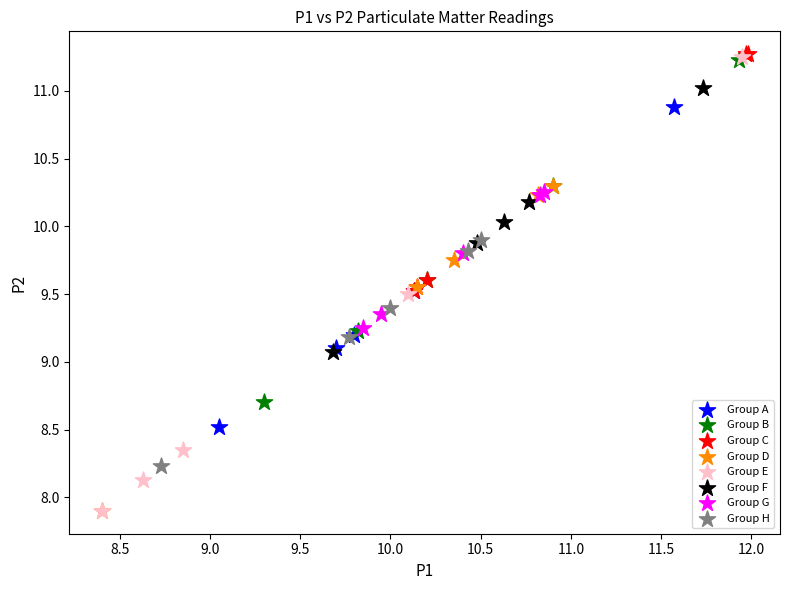

Which series has the largest Y range (max minus min)?

Group E